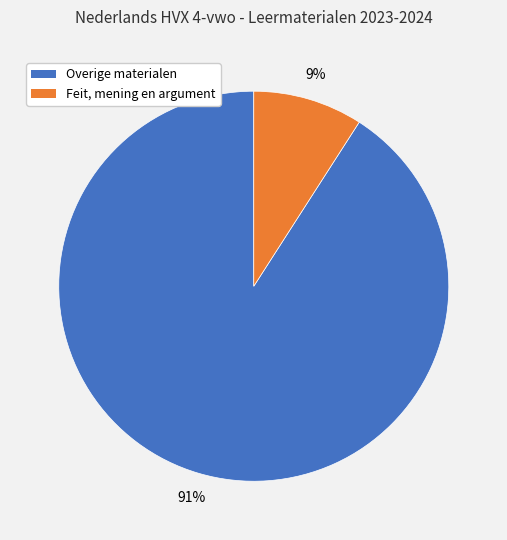

To the nearest percent, what is the difference between the largest and smallest slice percentages?

82%